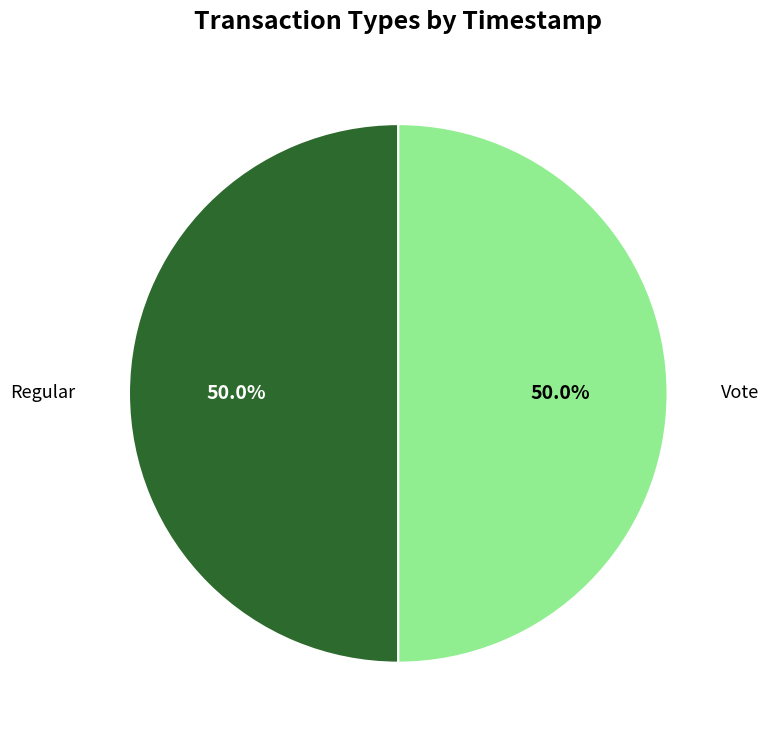

Is it true that Regular is 50% of the pie?

True